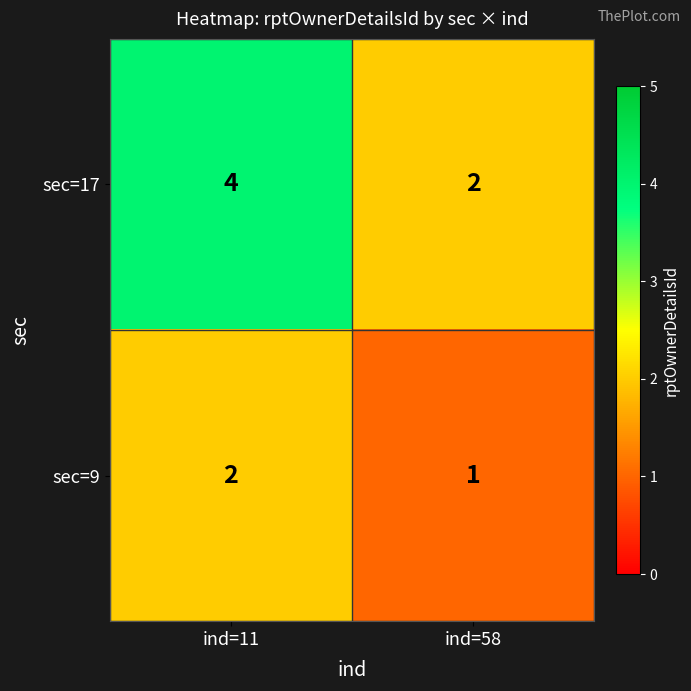

Between ind=11 and ind=58, which series saw the biggest shift?

sec=17